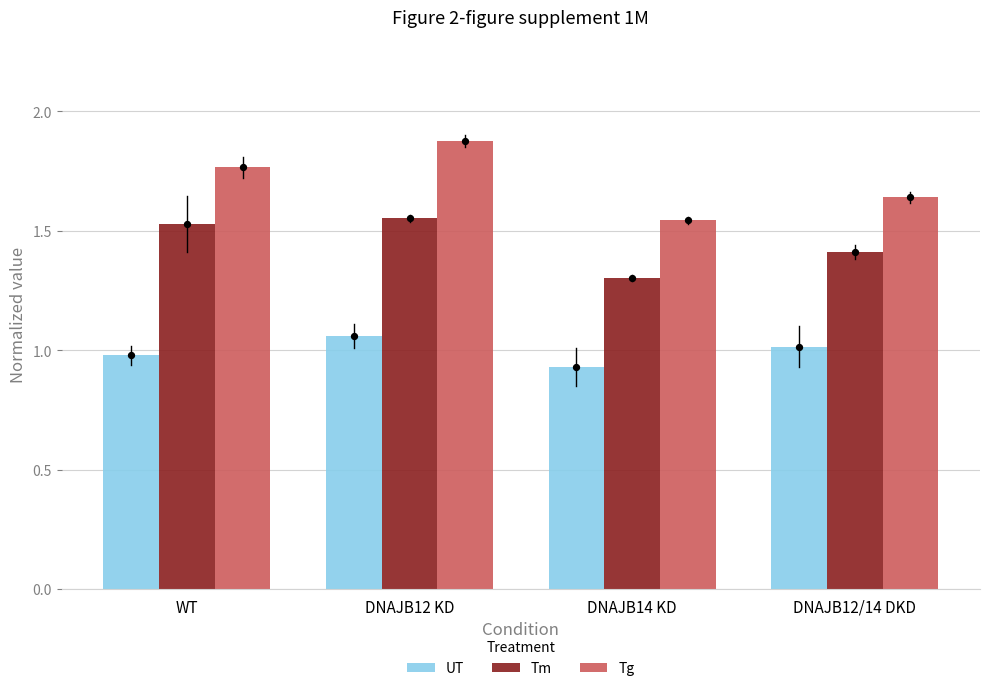

Which series reaches the maximum Y coordinate?

Tg